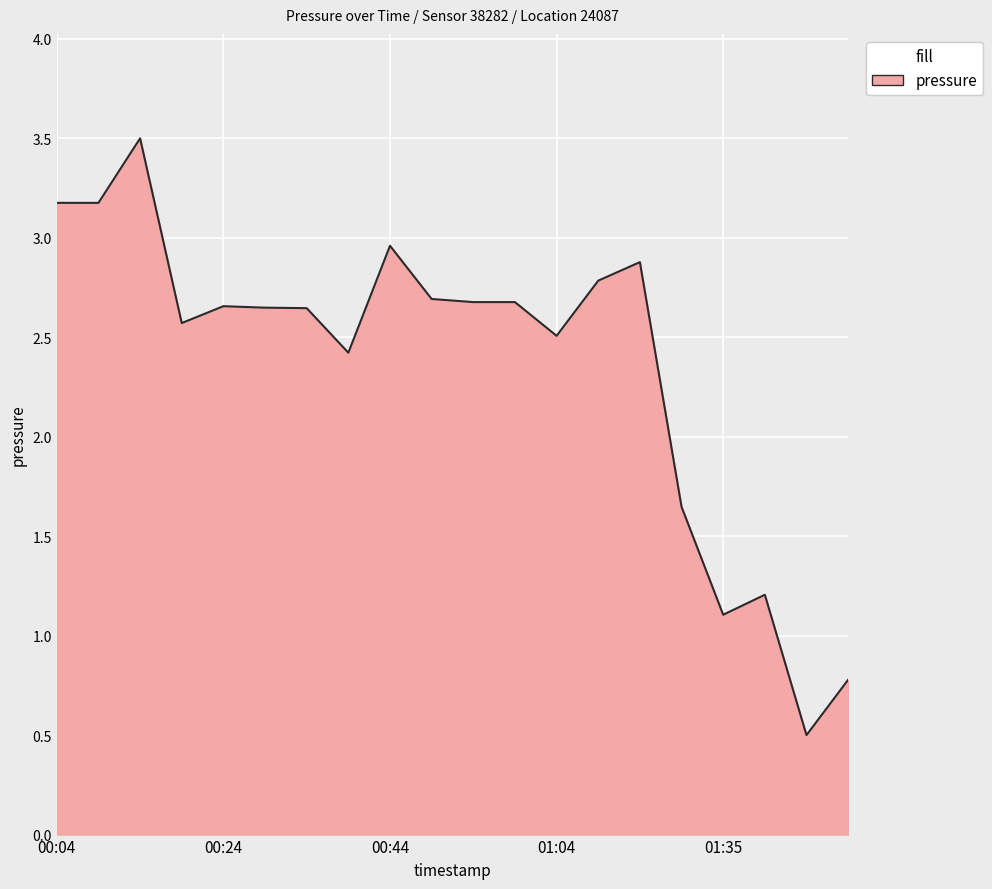

What is the maximum value shown in the chart?

3.5